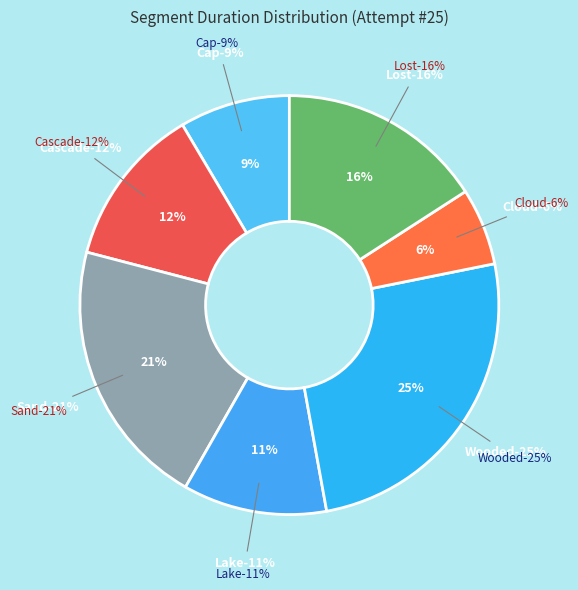

Rank the categories by value from lowest to highest.

Cloud, Cap, Lake, Cascade, Lost, Sand, Wooded